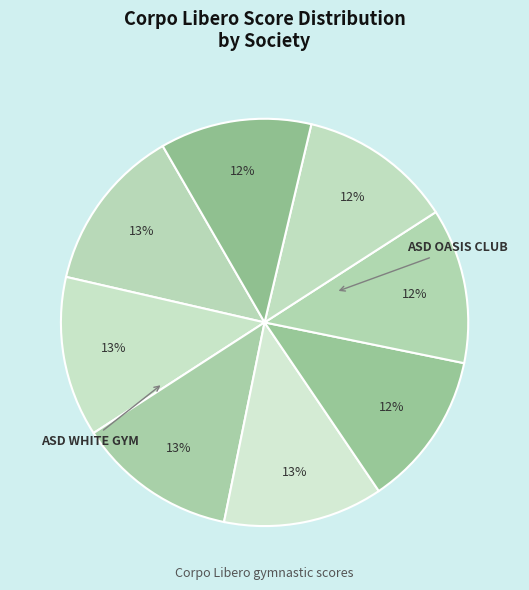

Count the number of slices in the pie.

8